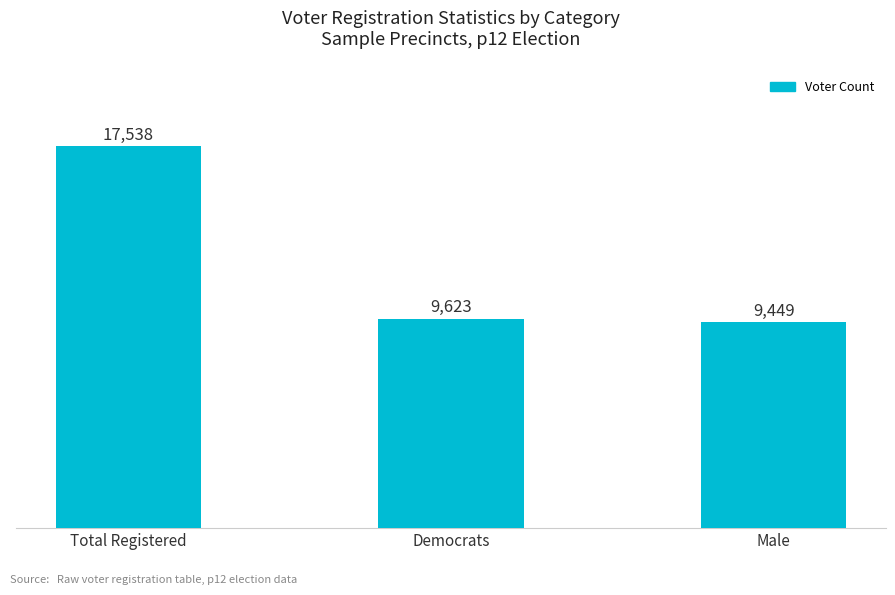

What is the change in value from Democrats to Male?

-174